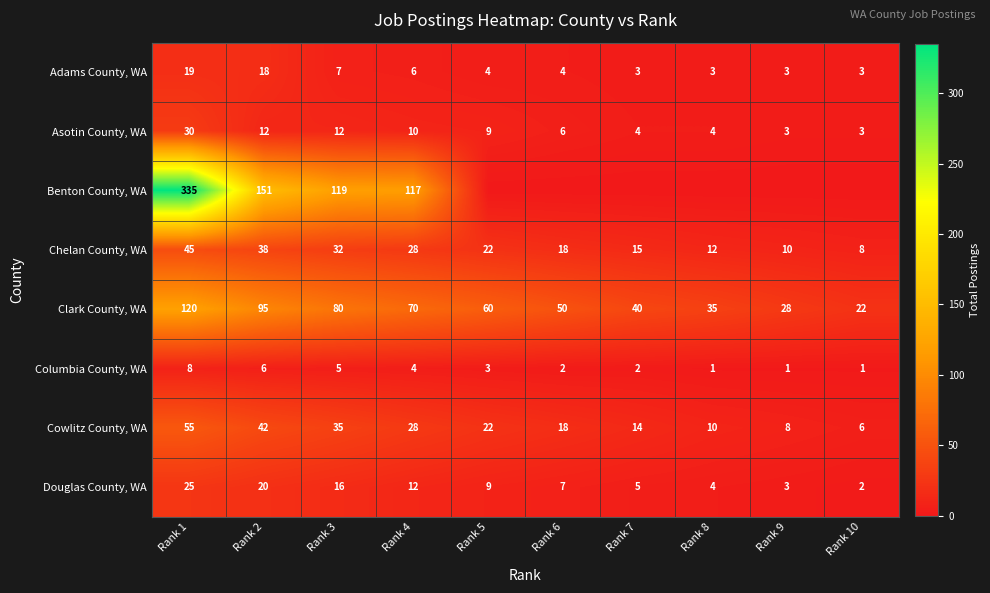

What is the approximate value of Chelan County, WA at Rank 1, to the nearest 5?

45